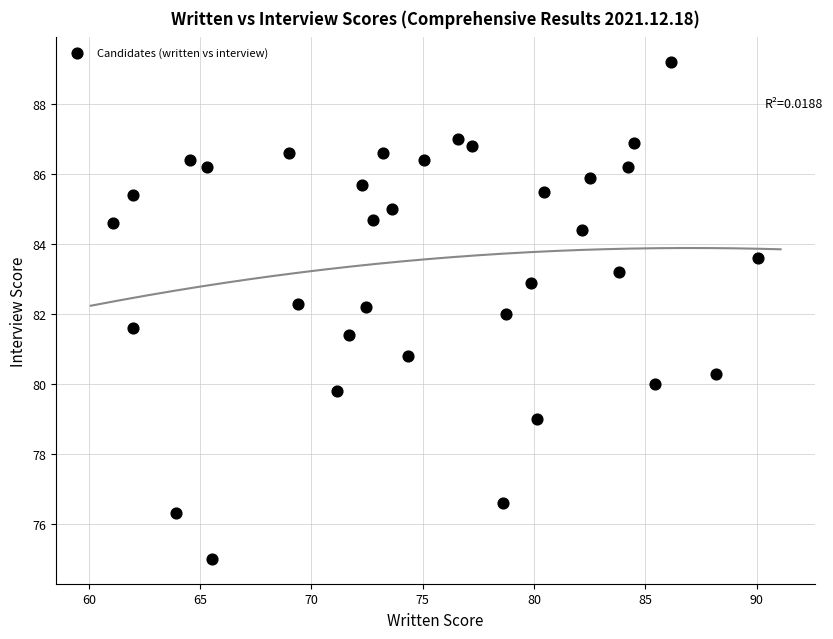

What is the range of Y values (max minus min)?

14.2